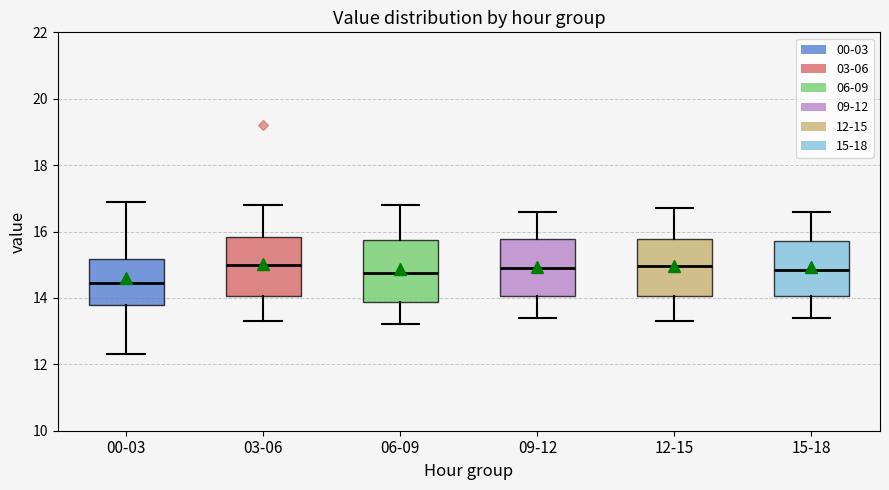

Reading left to right, transcribe this box plot: for each box, give where its median line is, the range the box spans, and where its two whiskers end, as read against the y-axis. The values are not printed on the chart, so give them approximately, as read against the axis.

00-03: median 14.4, box 13.8 to 15.2, whiskers 12.4 to 17.0
03-06: median 15.0, box 14.0 to 15.8, whiskers 13.4 to 16.8
06-09: median 14.8, box 13.8 to 15.8, whiskers 13.2 to 16.8
09-12: median 15.0, box 14.0 to 15.8, whiskers 13.4 to 16.6
12-15: median 15.0, box 14.0 to 15.8, whiskers 13.4 to 16.8
15-18: median 14.8, box 14.0 to 15.8, whiskers 13.4 to 16.6